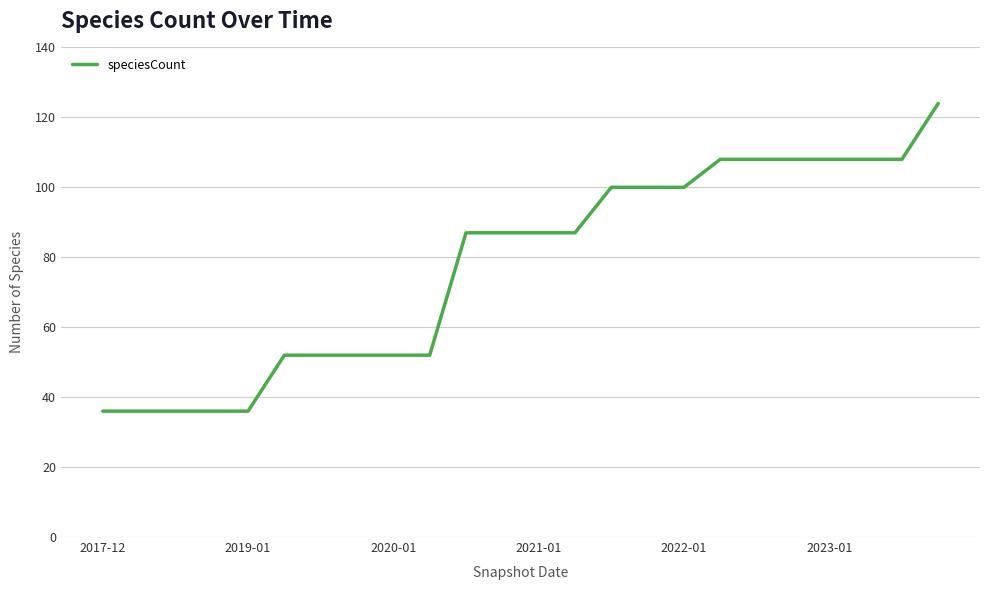

What is the difference between the maximum and minimum values?

88